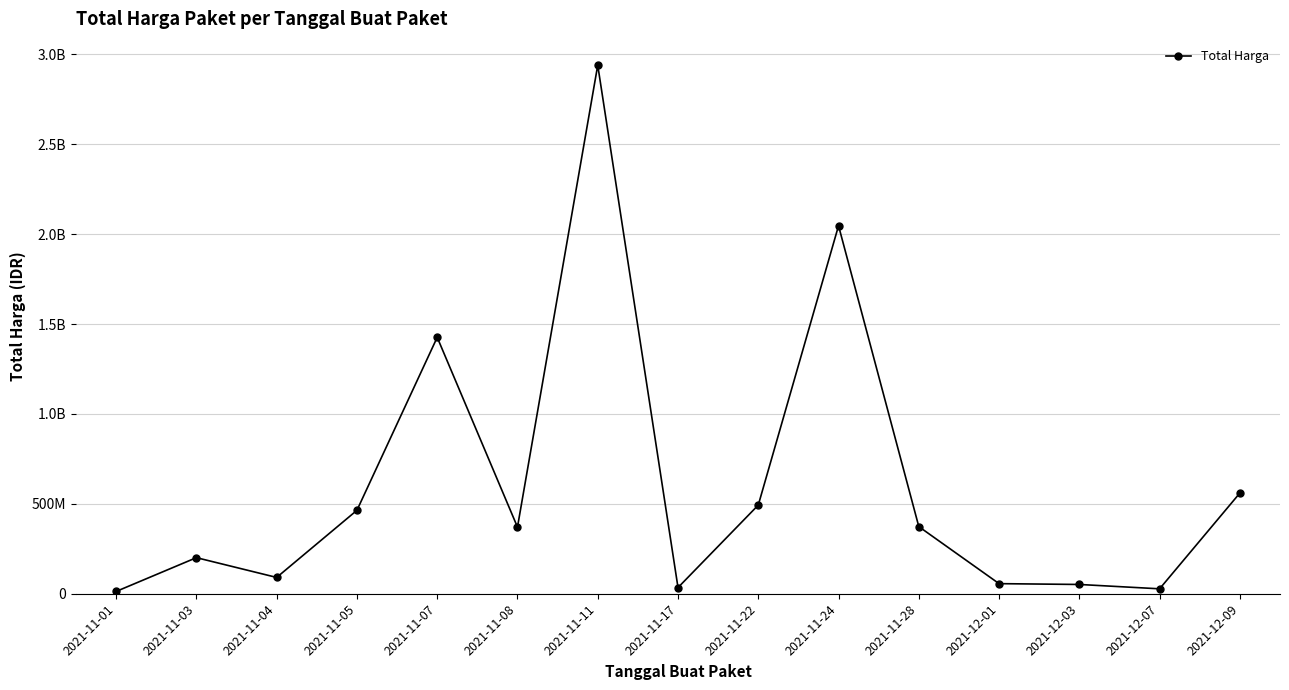

Is this an area chart (filled region under the line)?

No